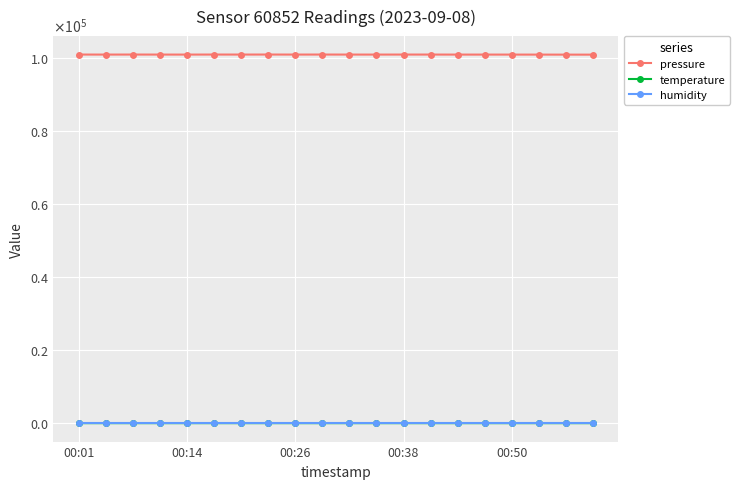

Is this an area chart (filled region under the line)?

No